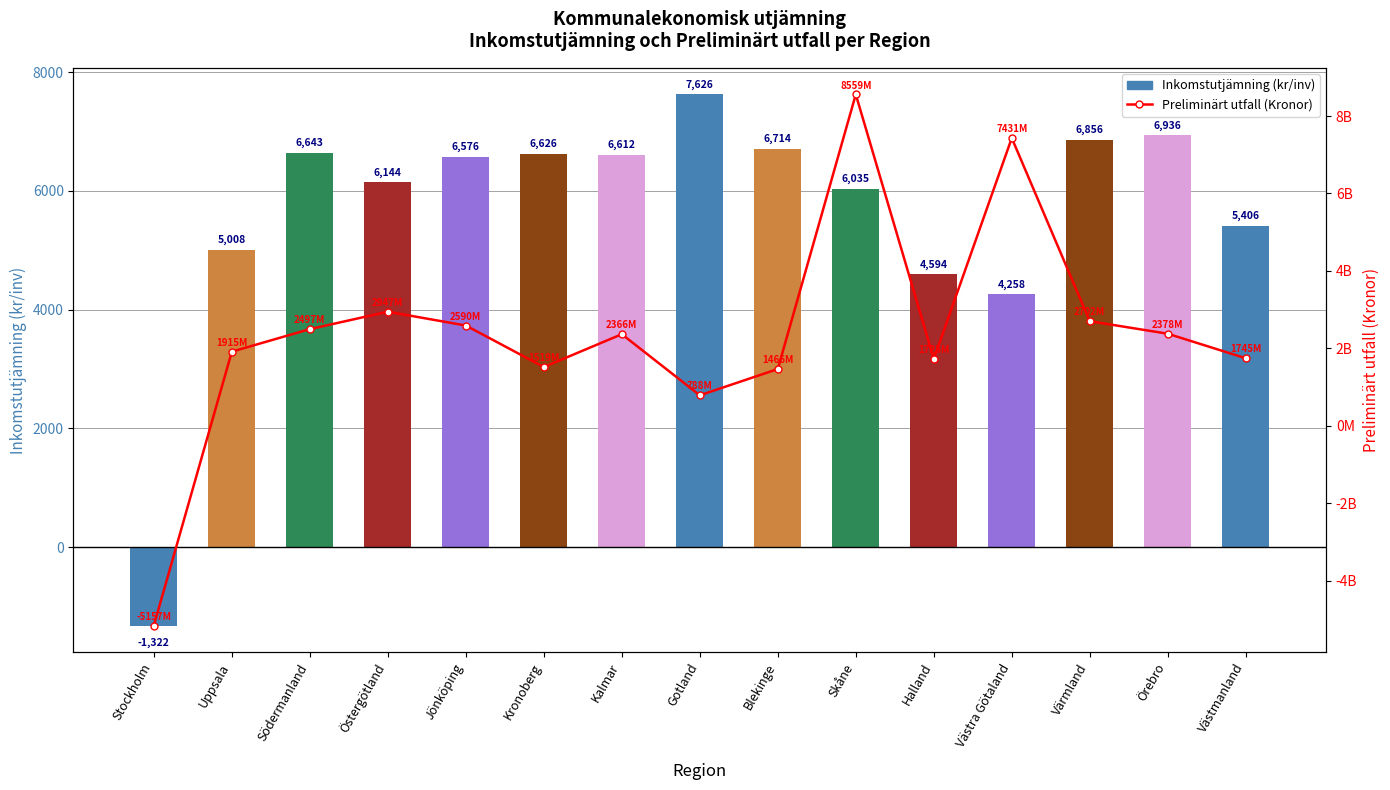

True or false: Inkomstutjämning (kr/inv) has a value of 5008 at Uppsala.

True